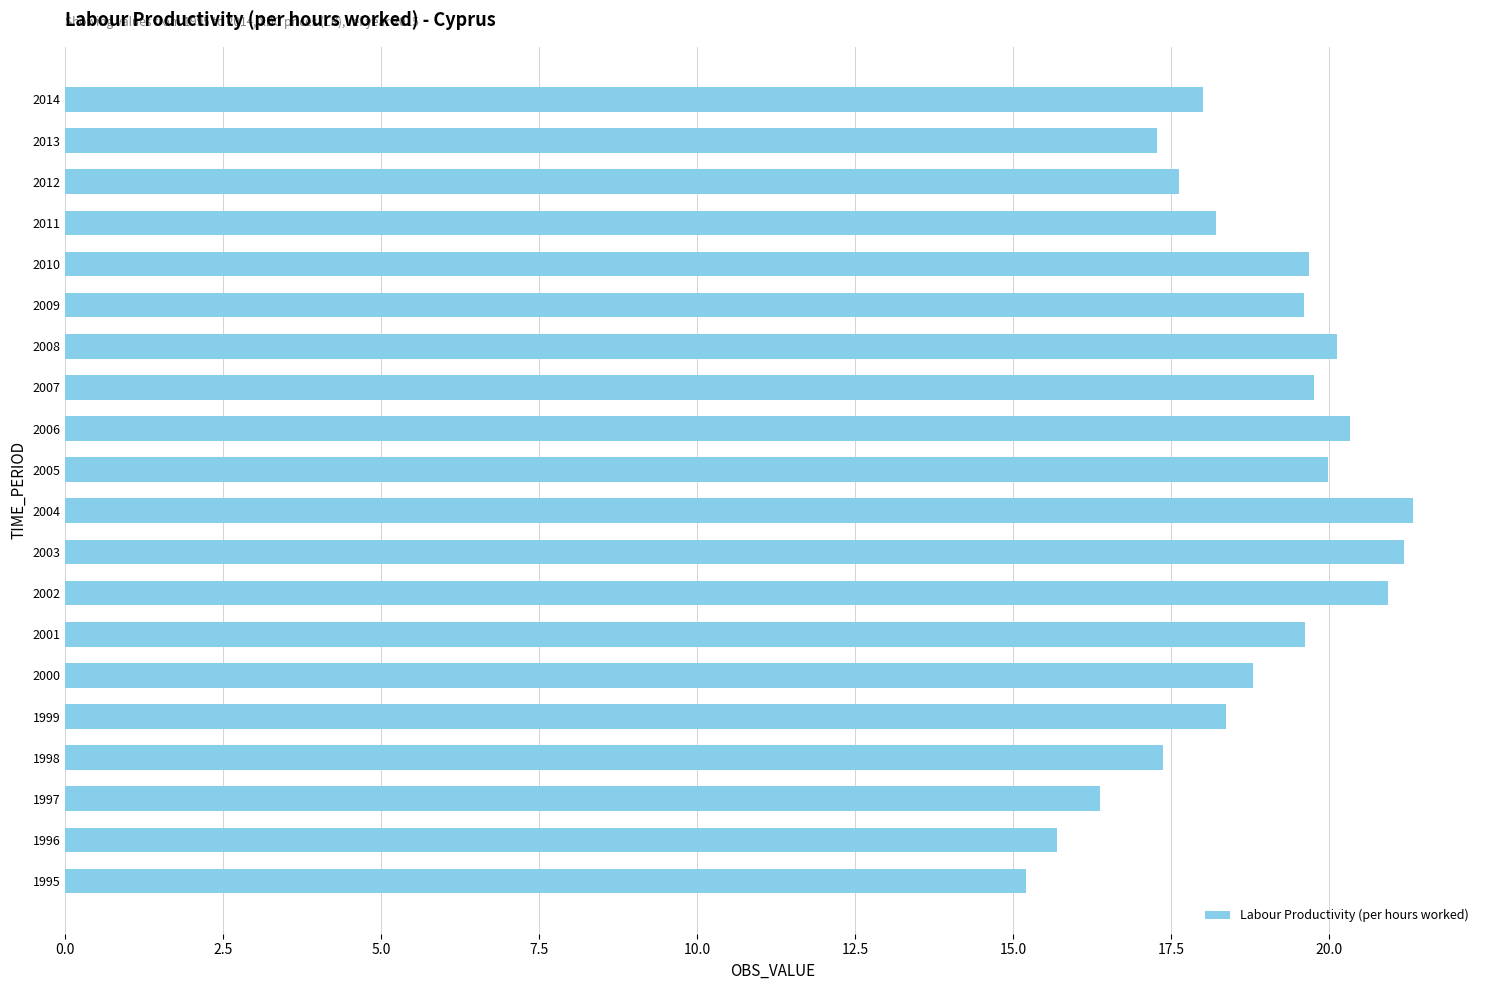

What is the difference between the maximum and minimum values?

6.1